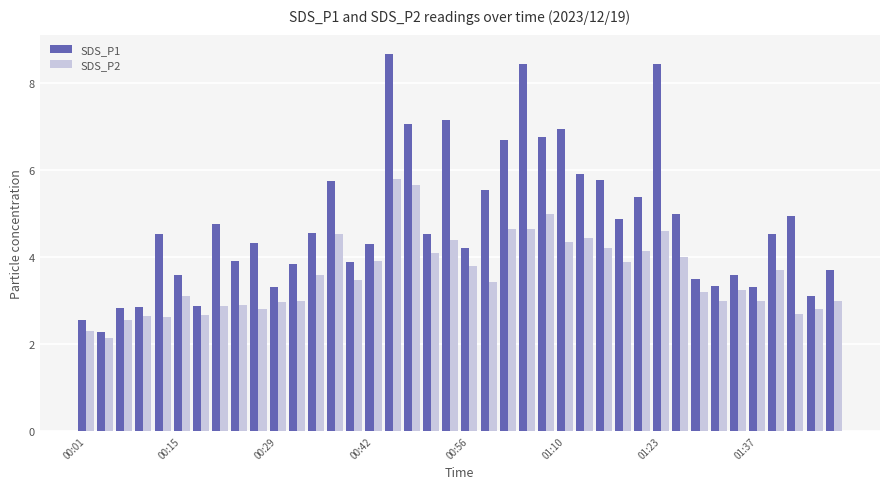

What is the highest value of the SDS_P2 series?

5.8